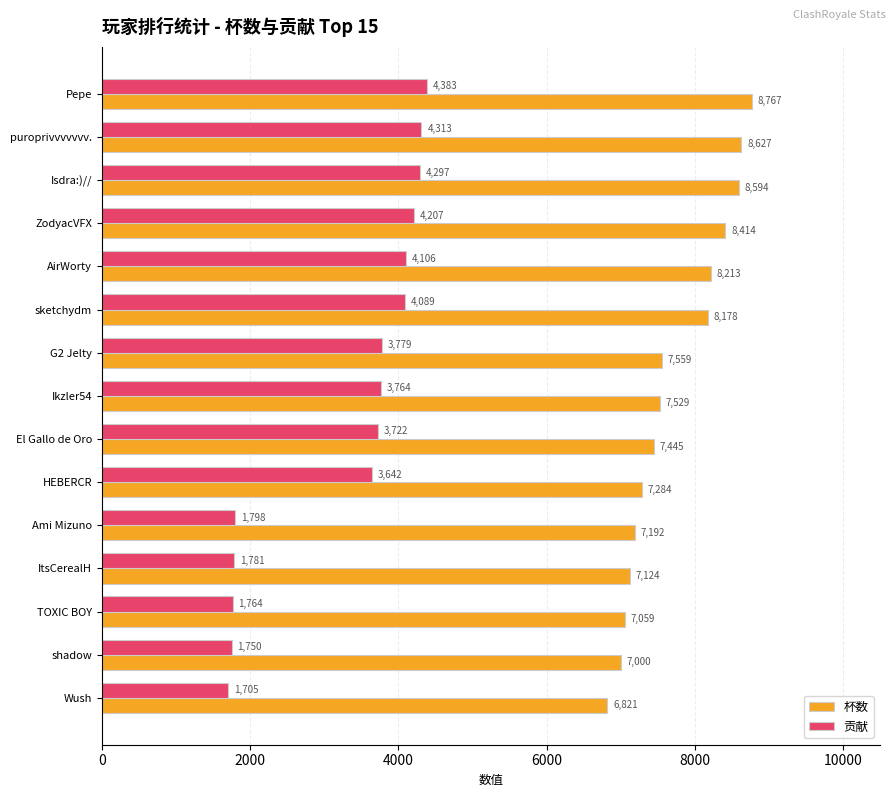

What is the maximum value for 贡献?

4383